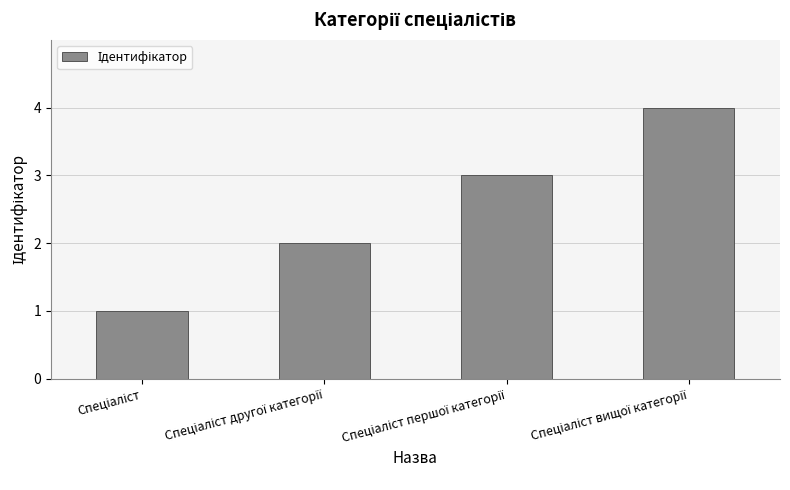

What is the greatest value displayed?

4